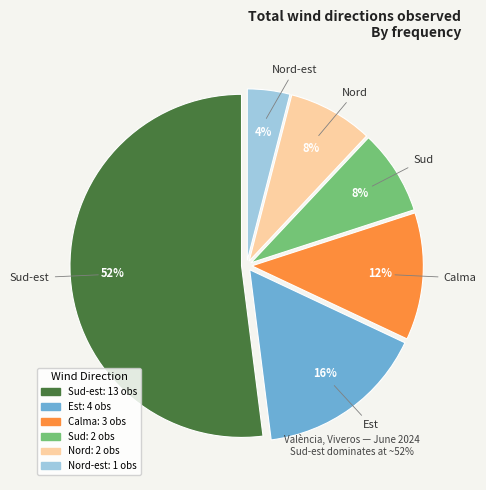

To the nearest percent, what is the difference between the largest and smallest slice percentages?

48%